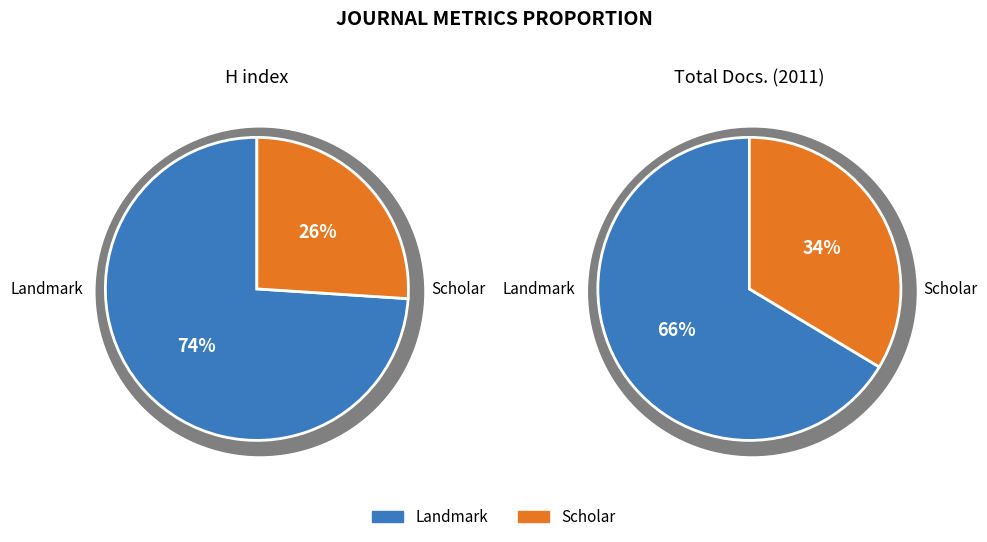

To the nearest percent, what is the difference between the Frontiers in Bioscience - Scholar and Frontiers in Bioscience - Landmark slice percentages?

48%